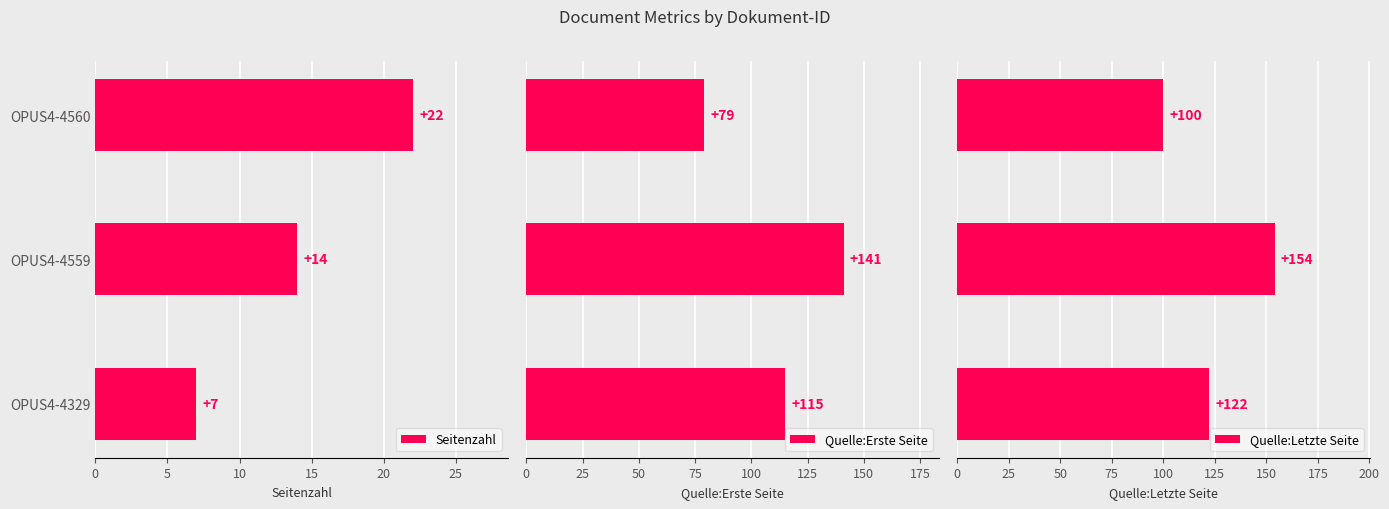

What is the lowest value of the Seitenzahl series?

7